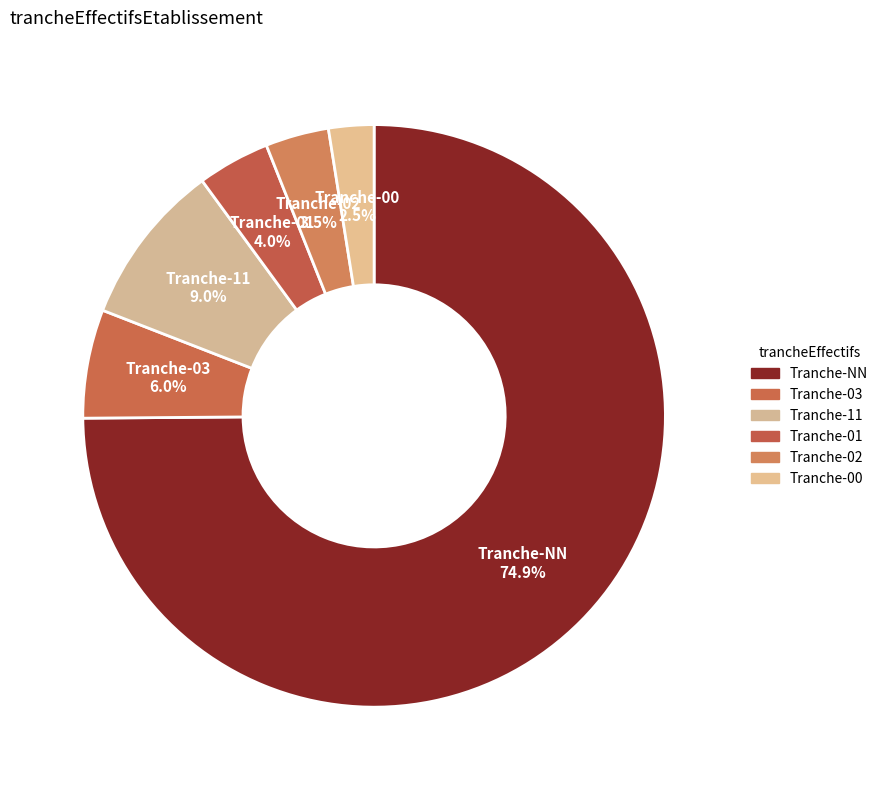

To the nearest percent, what is the difference between the largest and smallest slice percentages?

72%